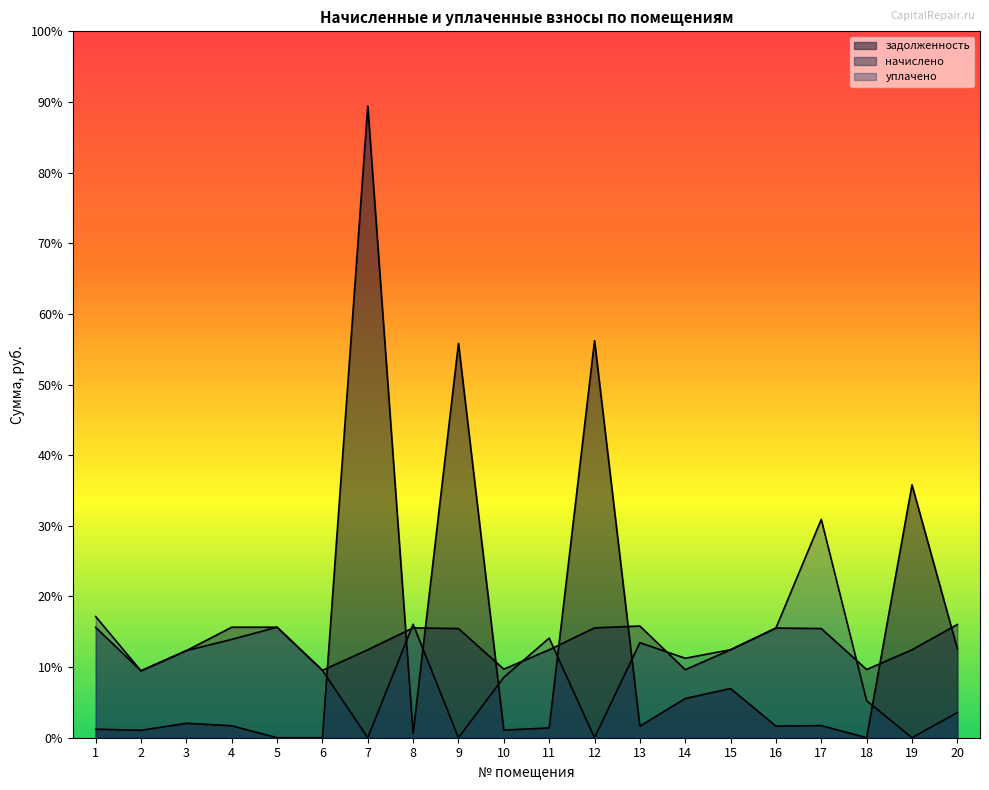

Which series has the largest range (max minus min)?

задолженность